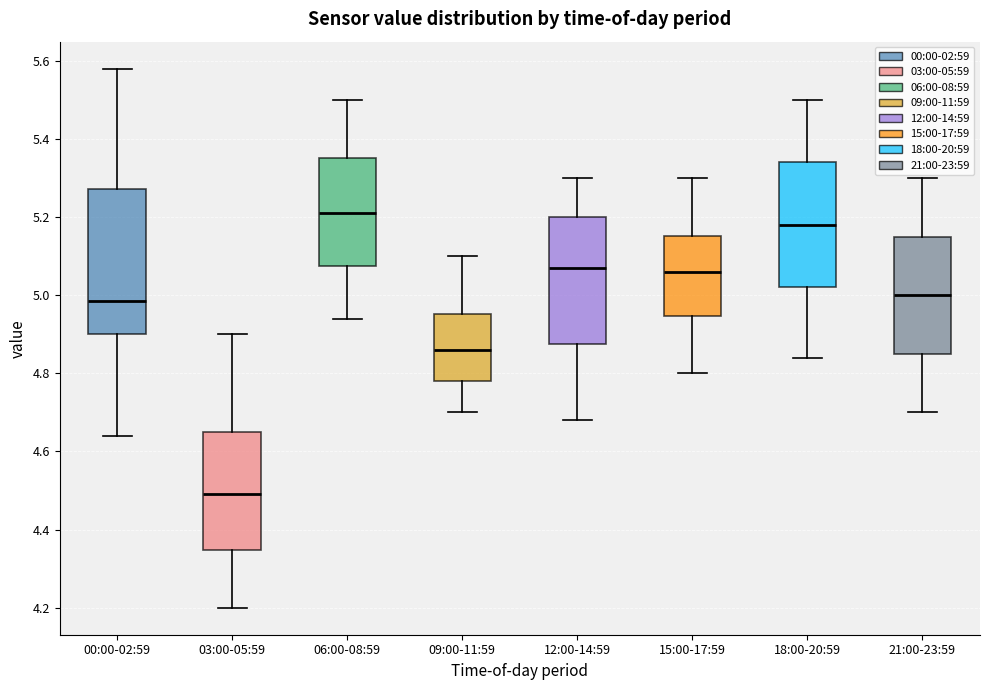

Which box is the tallest, from its lower edge to its upper edge?

00:00-02:59